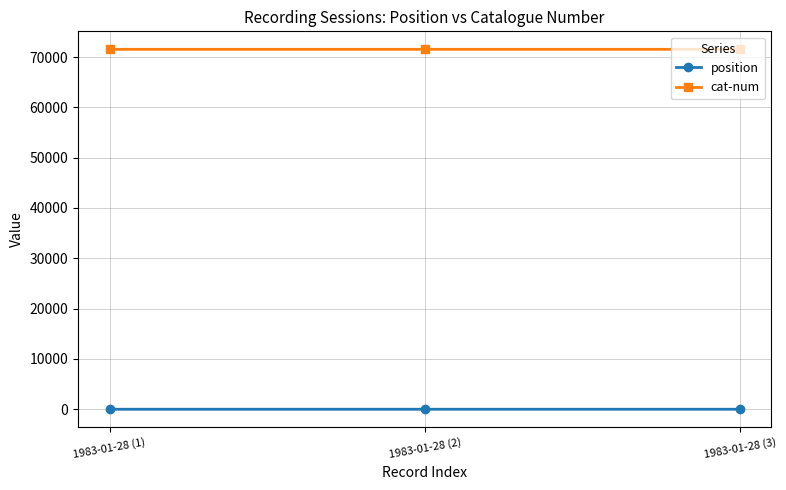

What is the label of the 2nd point from the left?

1983-01-28 (2)